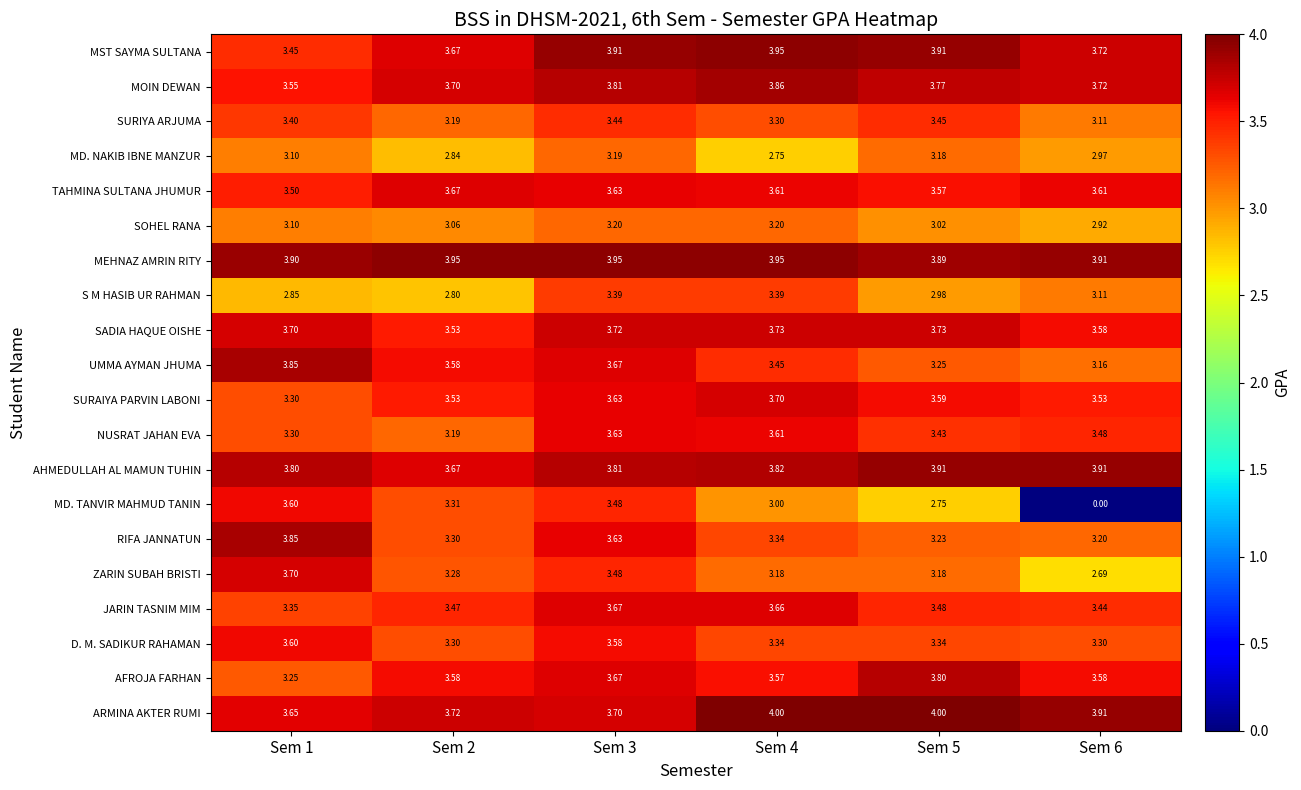

Between Sem 4 and Sem 5, which series saw the biggest shift?

MD. NAKIB IBNE MANZUR